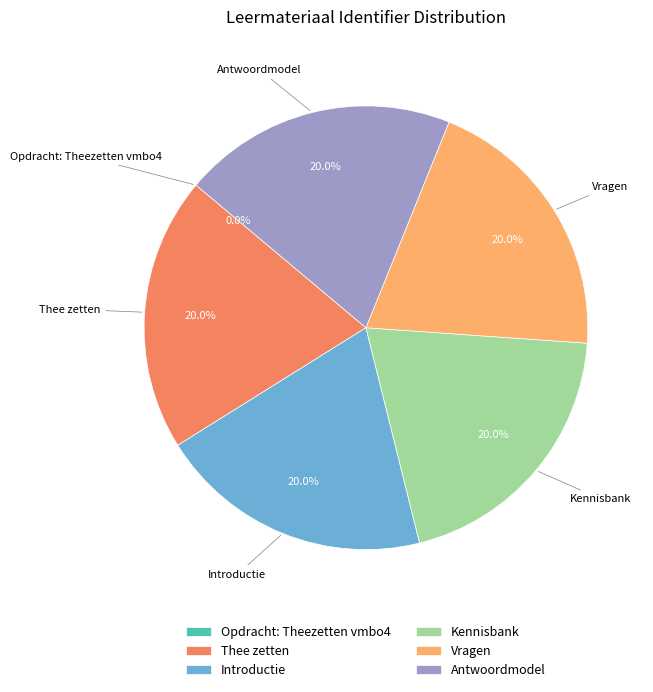

Is there any slice that represents more than half of the pie?

No